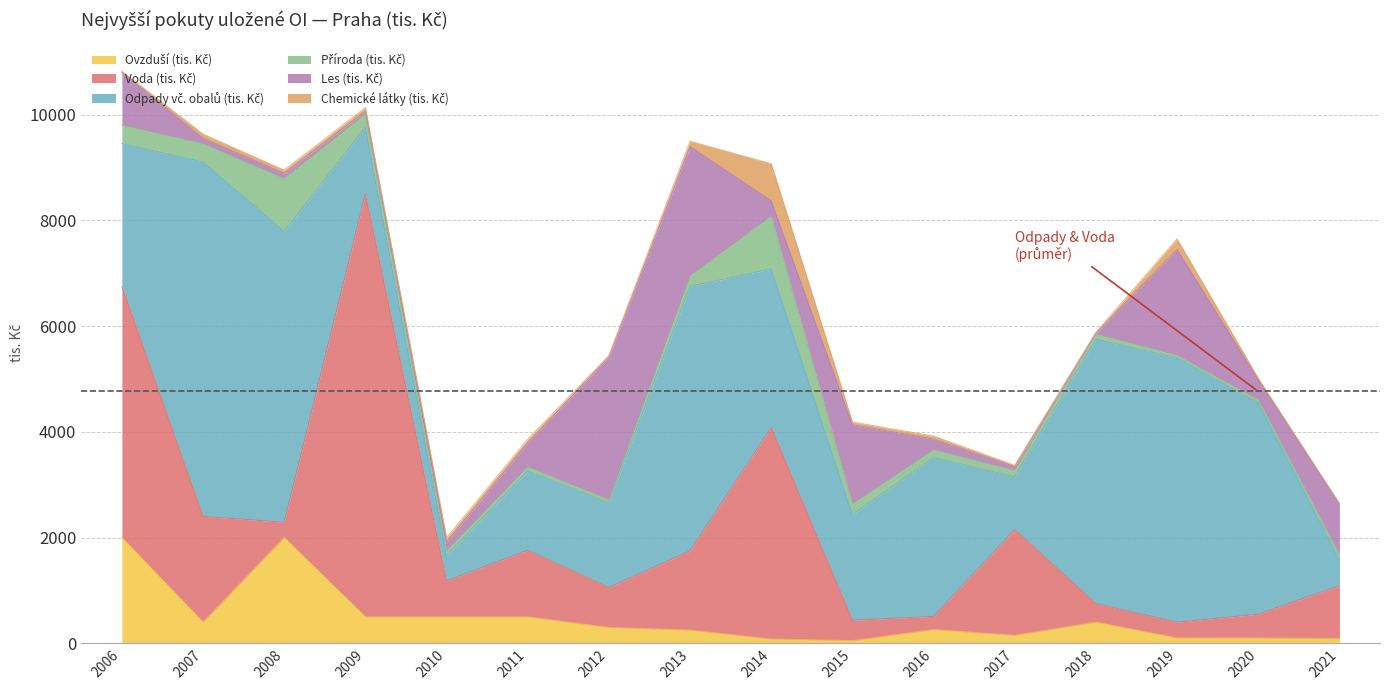

Which series has the largest total across all categories?

Odpady vč. obalů (tis. Kč)